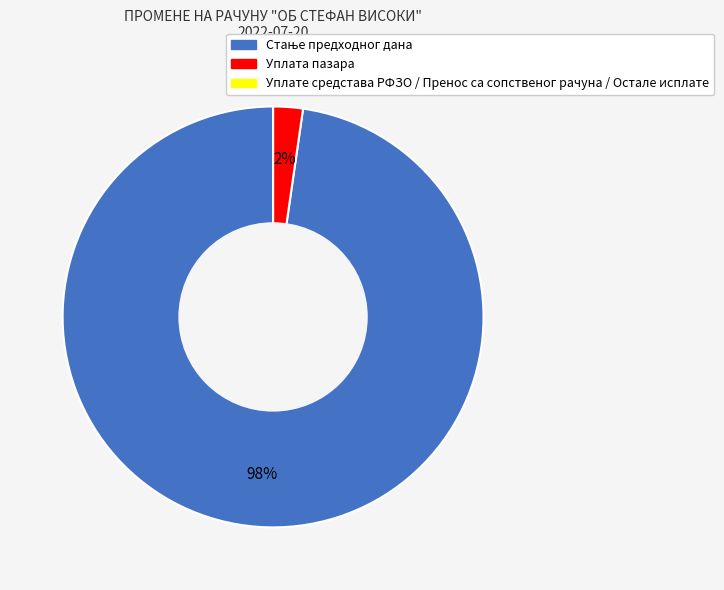

To the nearest percent, what percentage of the pie is Уплата пазара?

2%